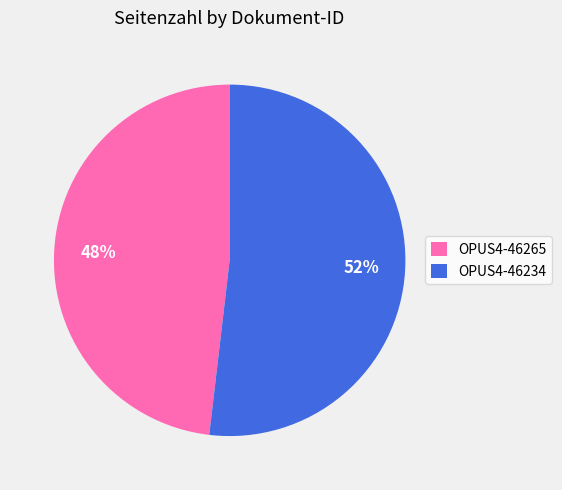

How many slices are in this pie chart?

2